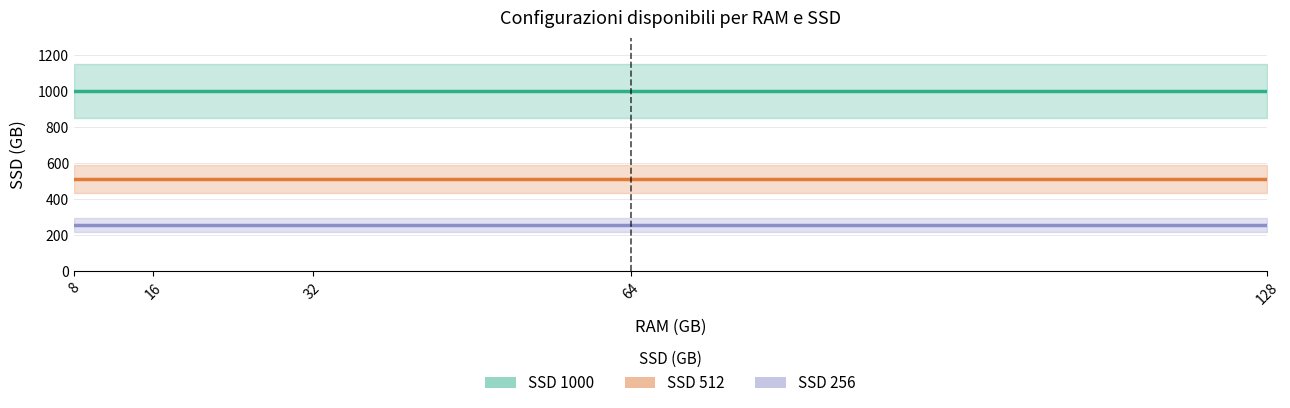

Which series has the widest spread of values?

SSD 256